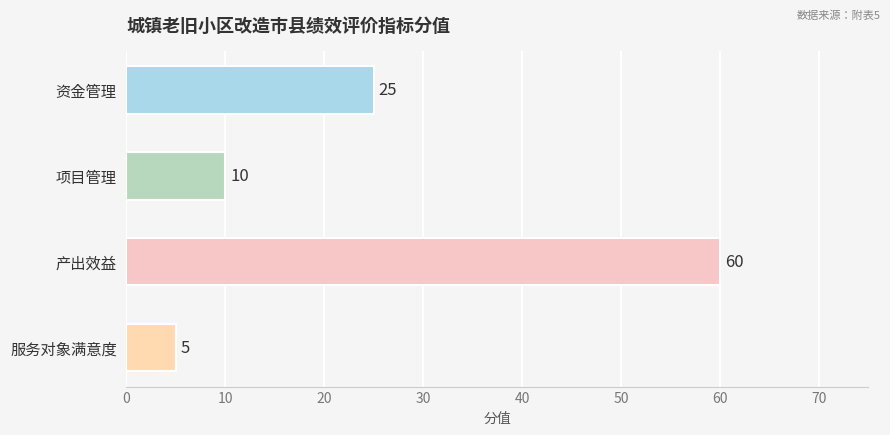

Rank the categories by value from lowest to highest.

服务对象满意度, 项目管理, 资金管理, 产出效益